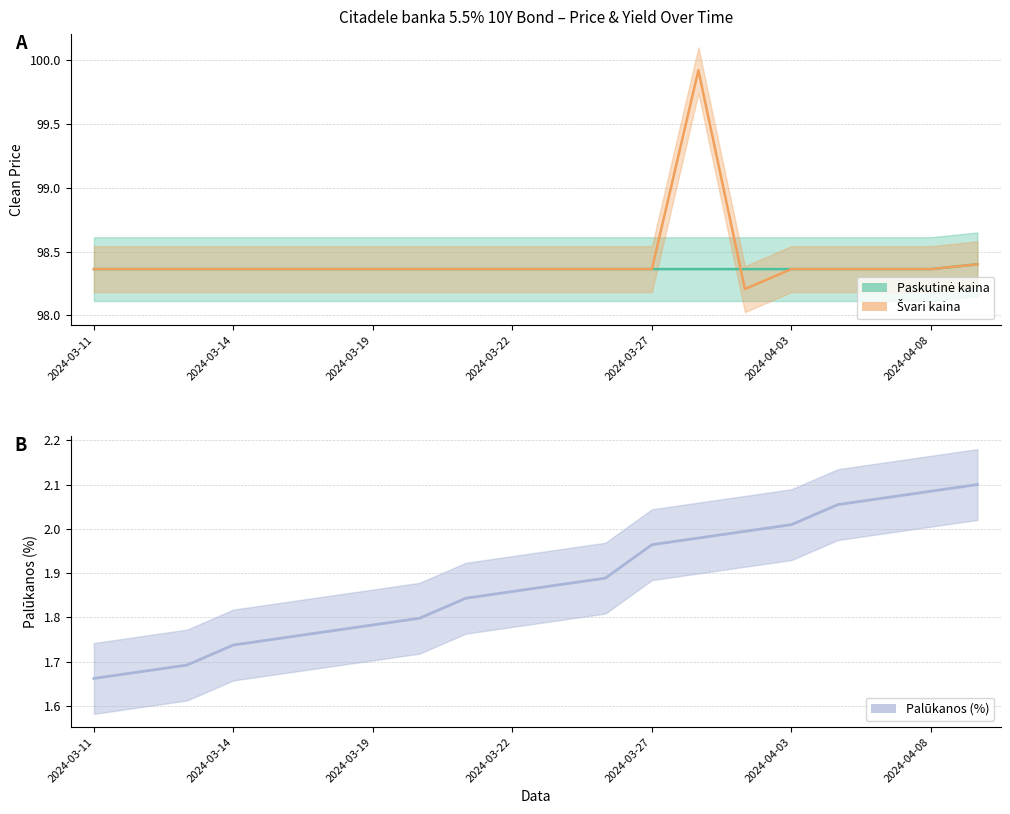

What is the sum of all Palukanos values?

37.6